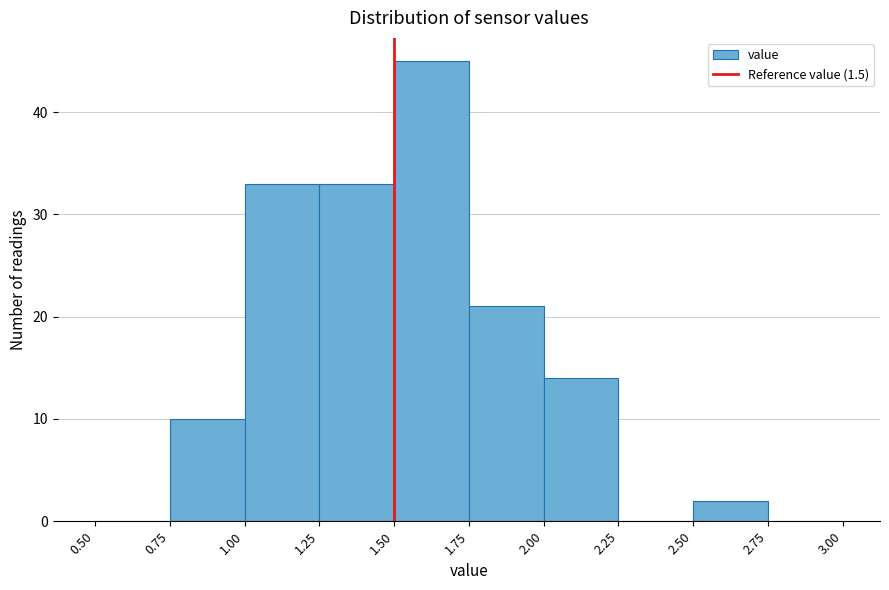

Reading left to right, transcribe this chart: for each bar, give the range it covers on the x-axis and its height. The values are not printed on the chart, so give them approximately, as read against the axis.

0.50 to 0.75: 0
0.75 to 1.00: 10
1.00 to 1.25: 33
1.25 to 1.50: 33
1.50 to 1.75: 45
1.75 to 2.00: 21
2.00 to 2.25: 14
2.25 to 2.50: 0
2.50 to 2.75: 2
2.75 to 3.00: 0